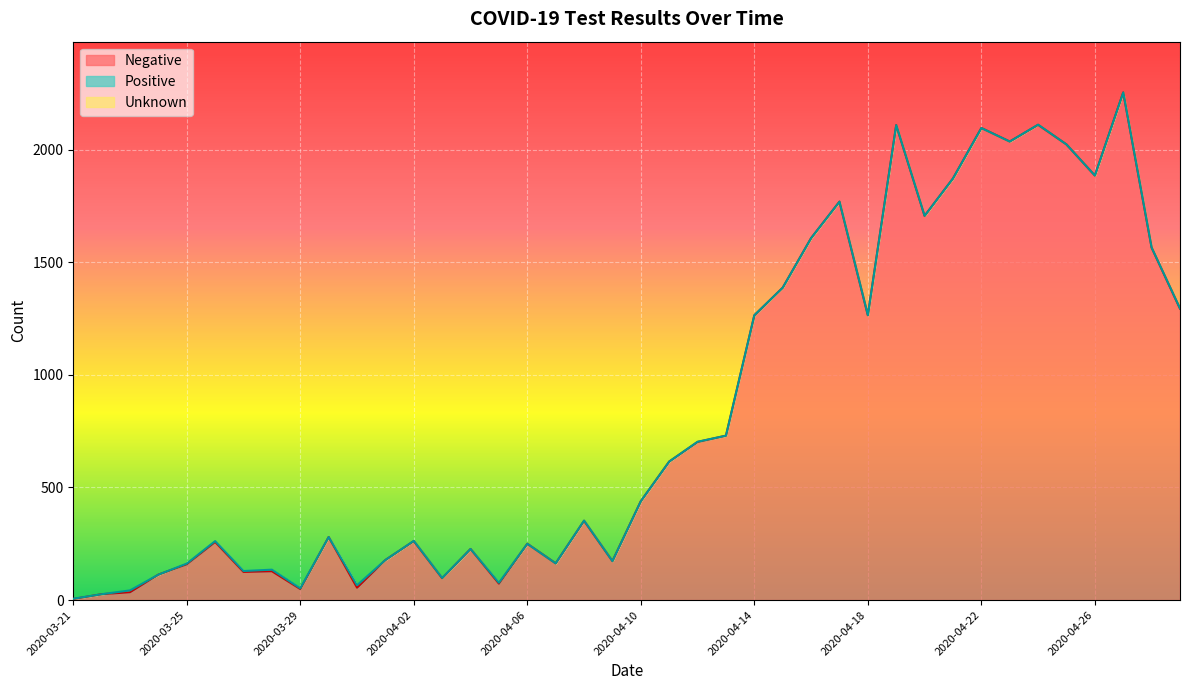

What is the highest value of the Negative series?

2254